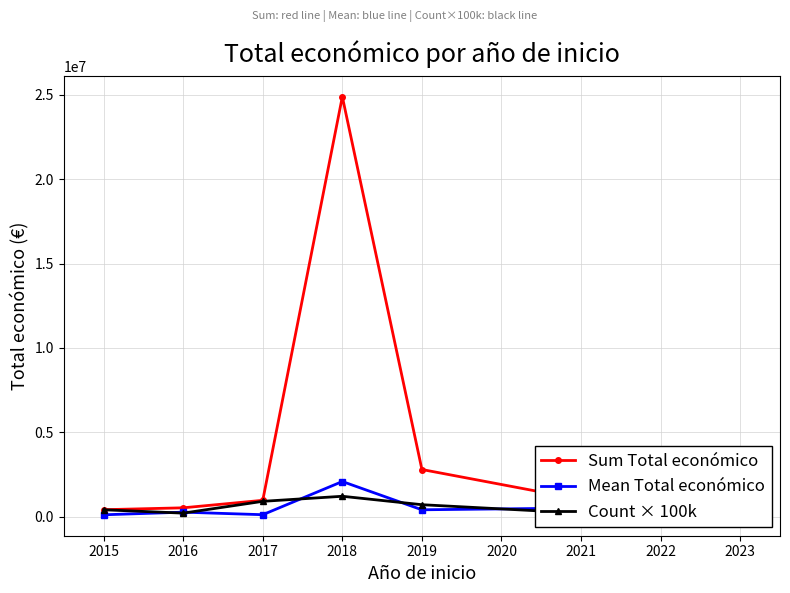

Where is the first local maximum for Sum Total económico?

2018